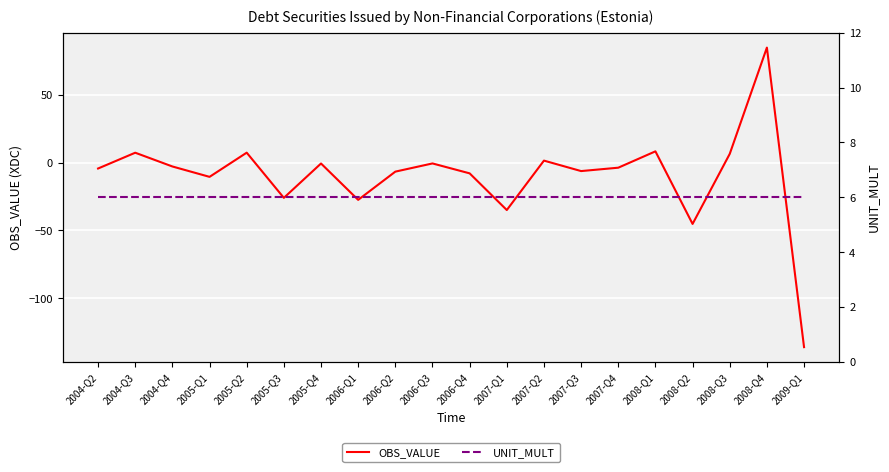

True or false: UNIT_MULT has a value of 2.4 at 2005-Q1.

False